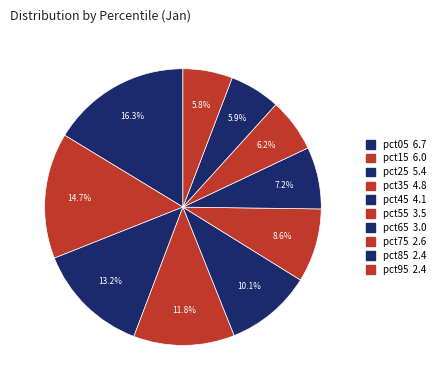

Does pct55 represent more than half of the total?

No